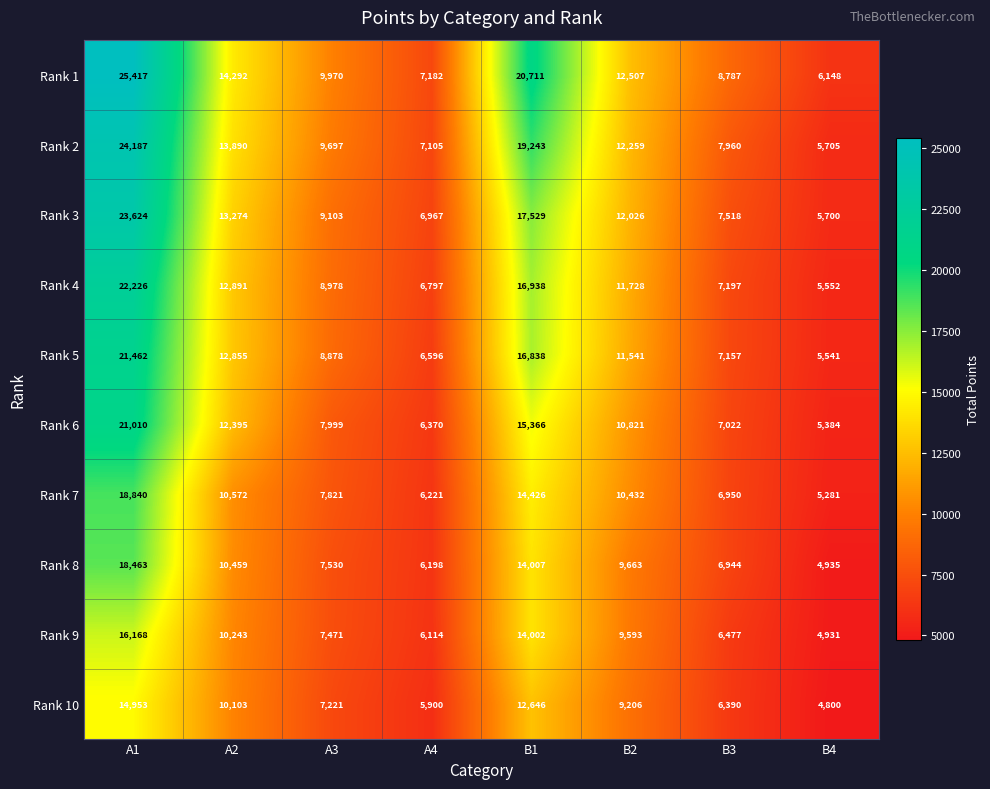

At which category does the chart reach its minimum across all series?

B4